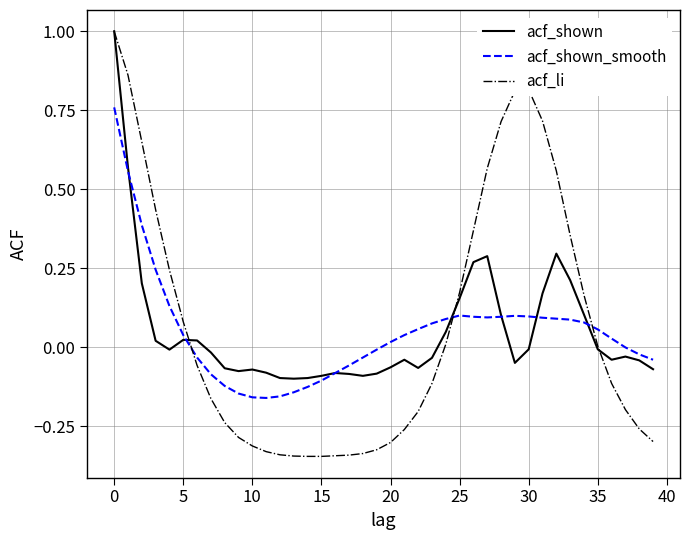

Which series has the widest spread of values?

acf_li